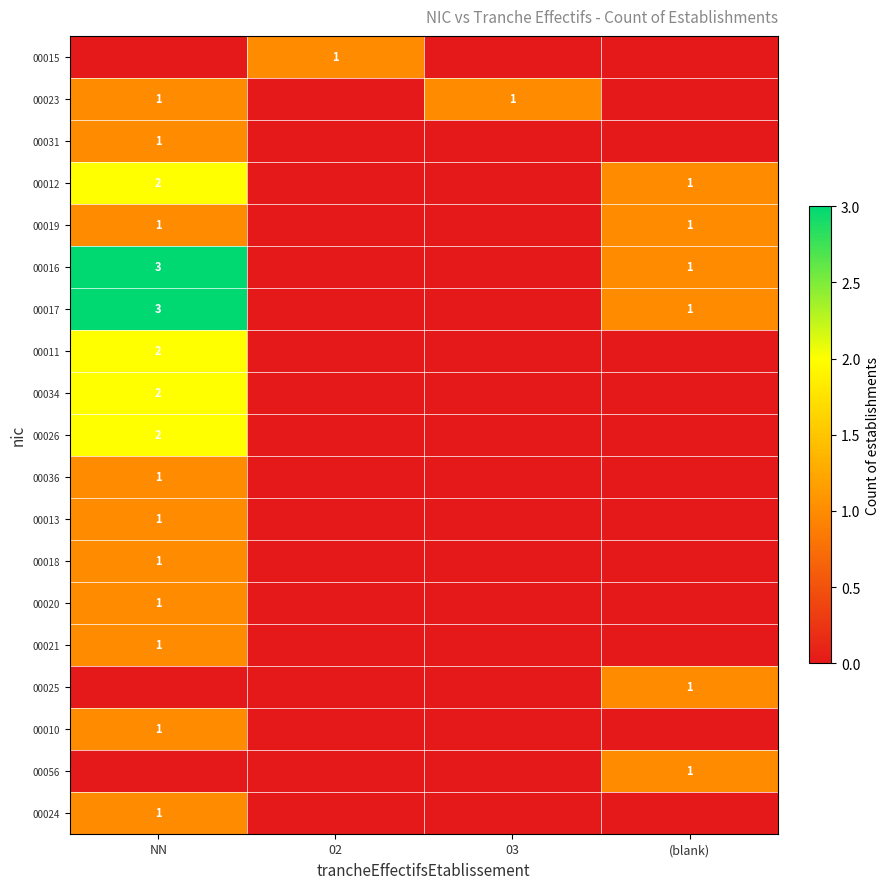

True or false: 00016 has a value of 0 at (blank).

False